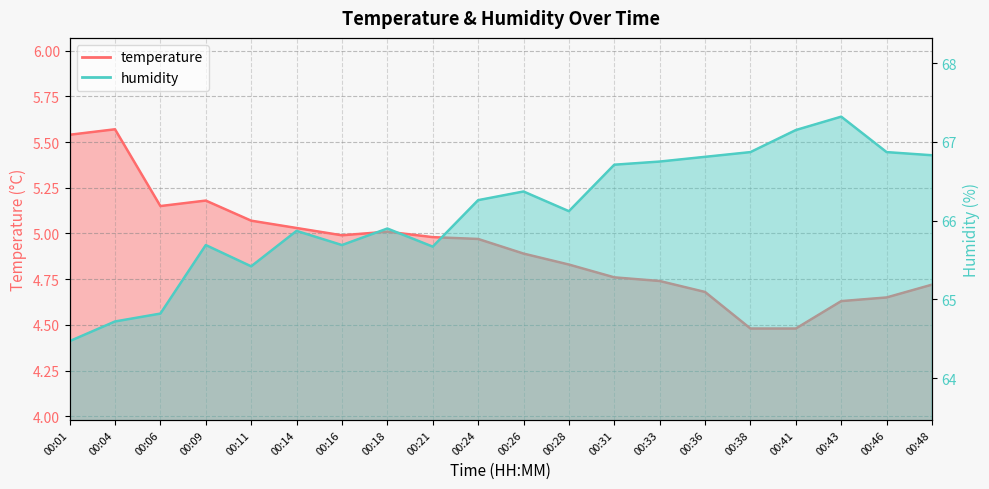

How many lines are shown in the chart?

2